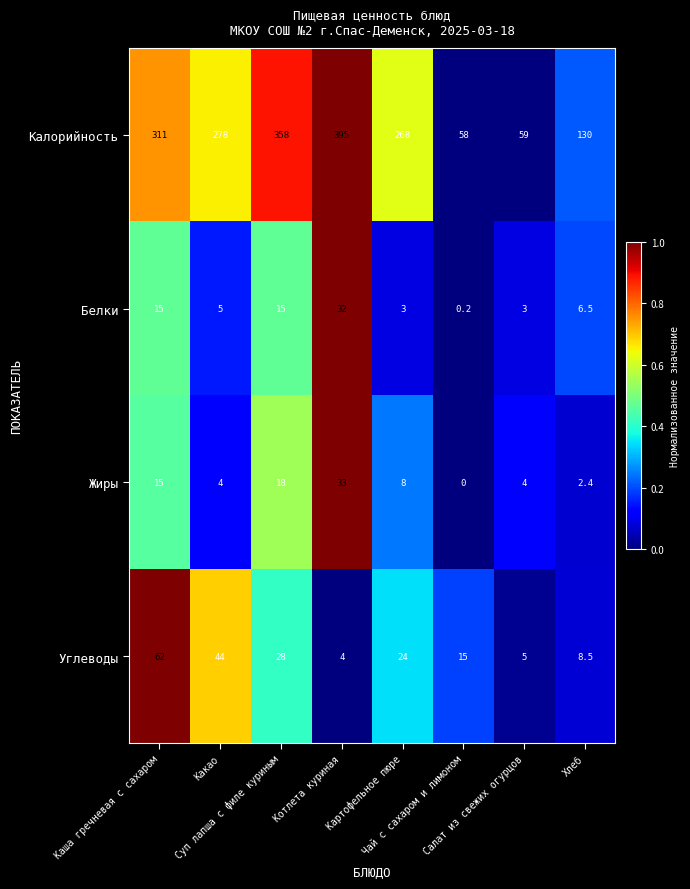

At how many categories does at least one series exceed 0?

8